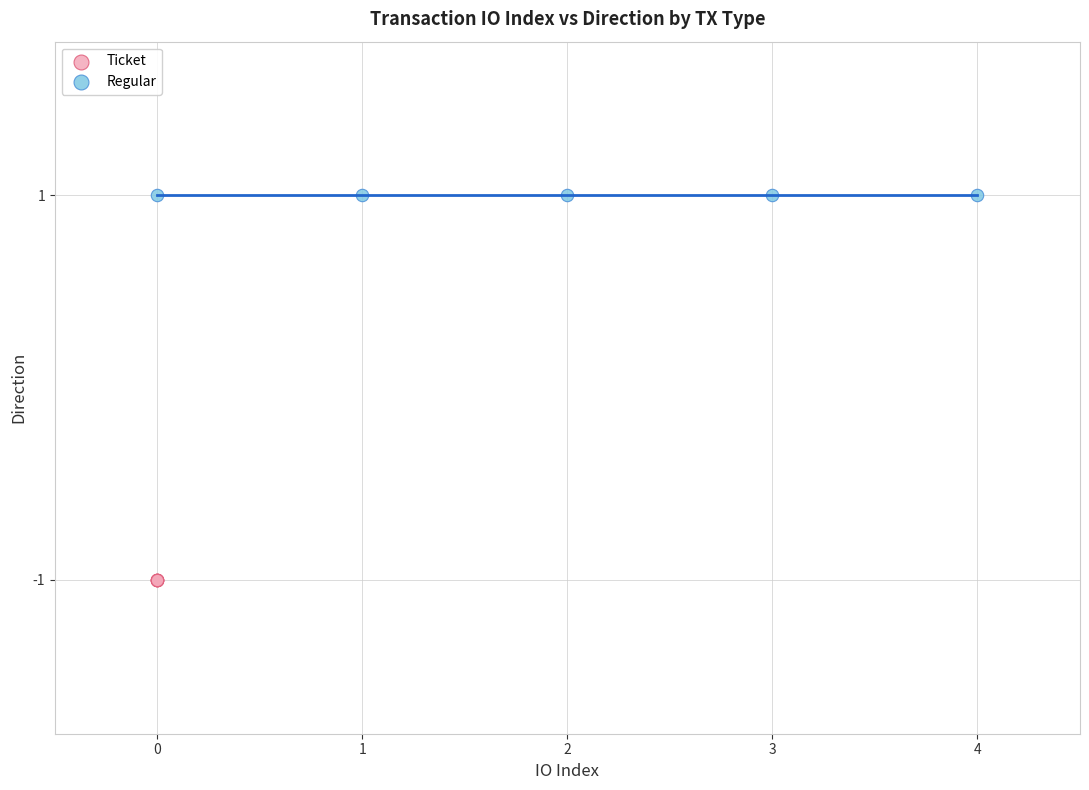

Which series reaches the maximum Y coordinate?

Regular